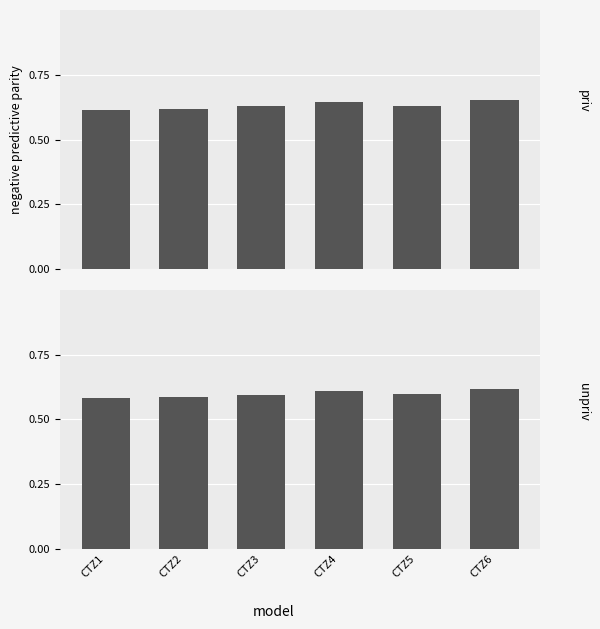

What is the sum of all unpriv values?

3.6